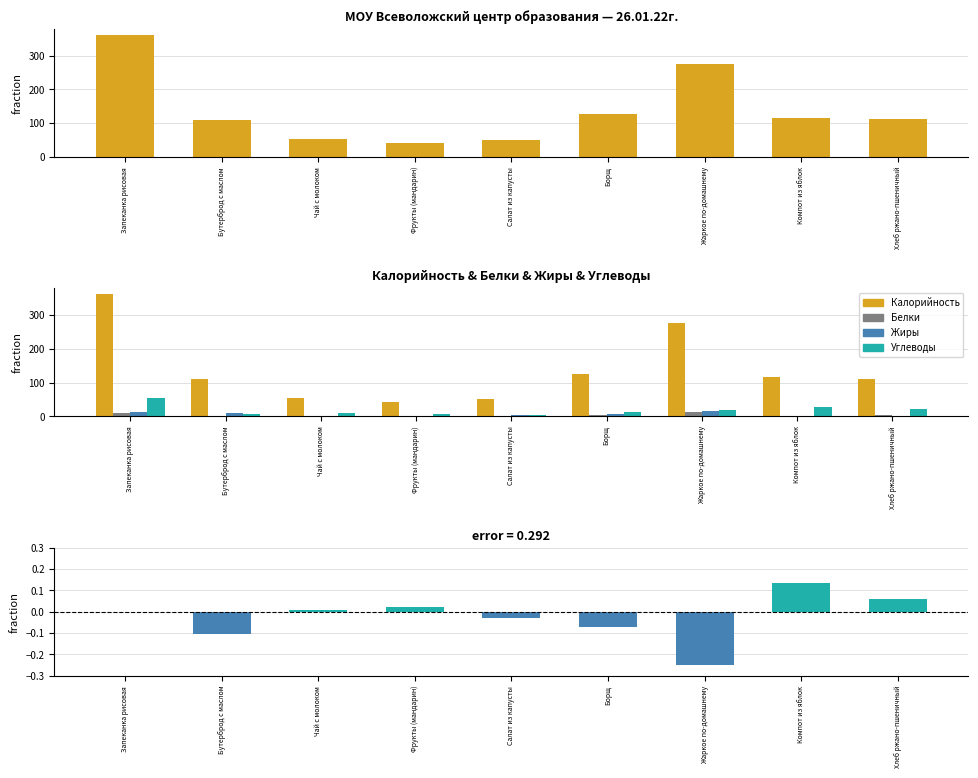

How many series are shown in this chart?

5